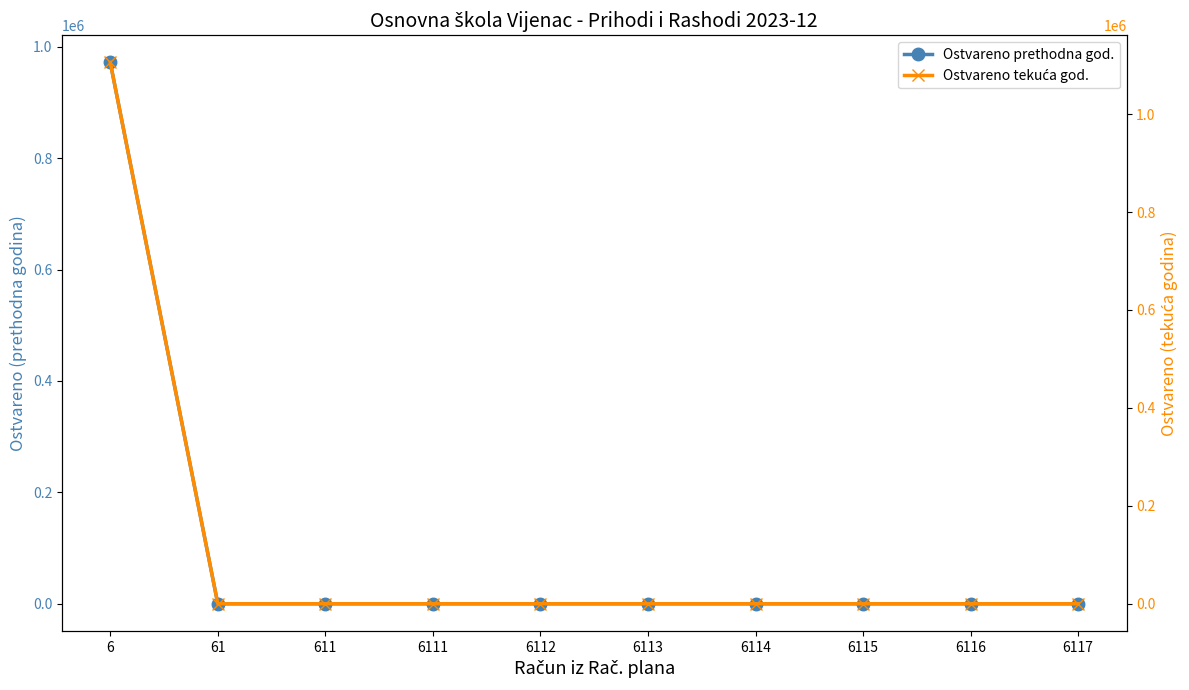

What is the sum of all Ostvareno prethodna god. values?

971847.0